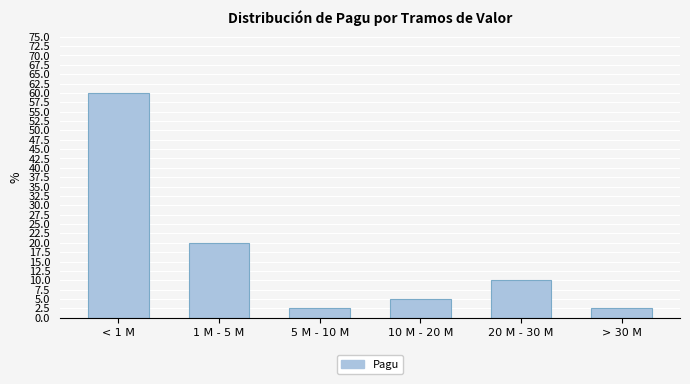

Reading left to right, extract all data points from this chart.

< 1 M=60.0	1 M - 5 M=20.0	5 M - 10 M=2.5	10 M - 20 M=5.0	20 M - 30 M=10.0	> 30 M=2.5